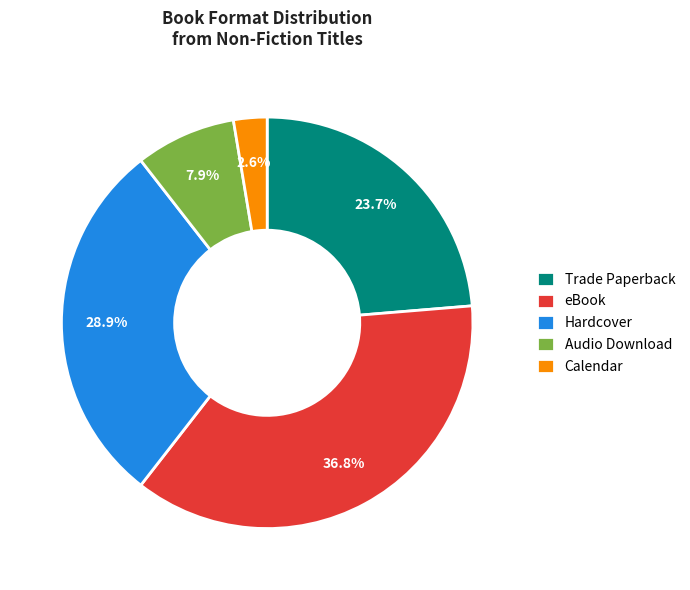

What percentage is the Audio Download slice, to the nearest percent?

8%